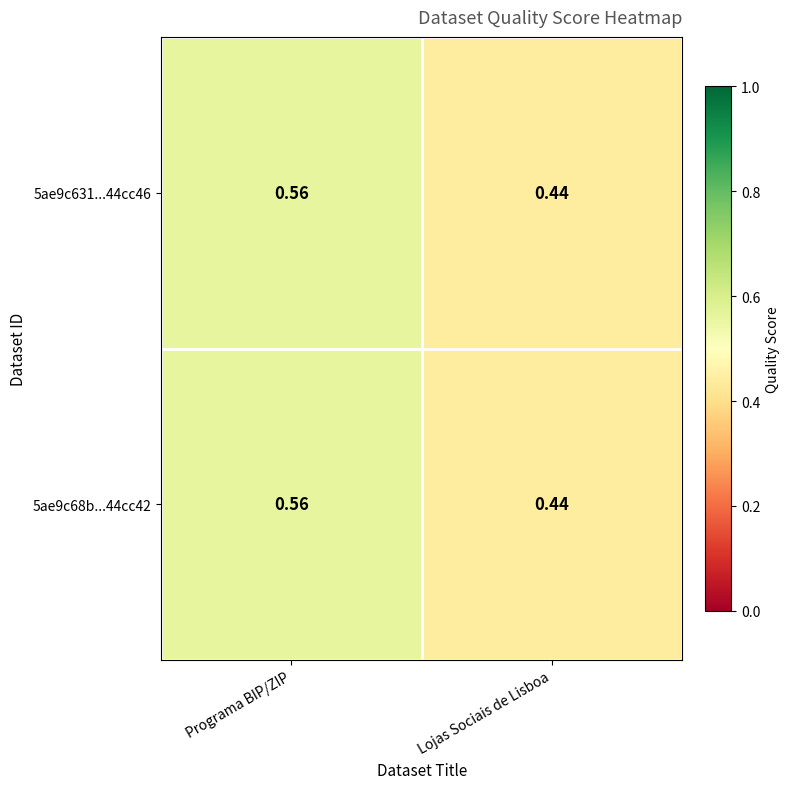

At which category is the sum across all series the highest?

Programa BIP/ZIP